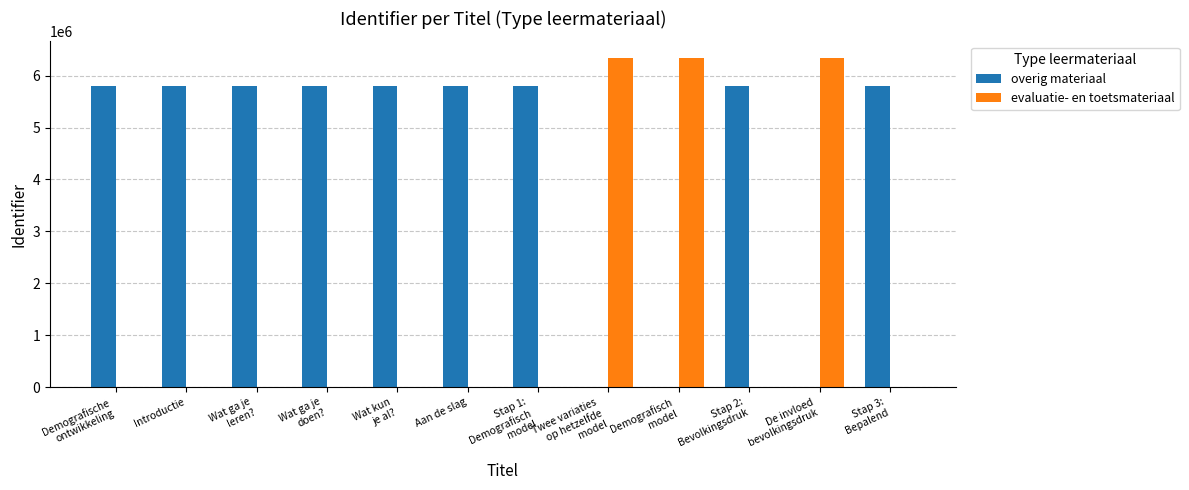

Are the bars grouped side by side (vs. stacked)?

Yes